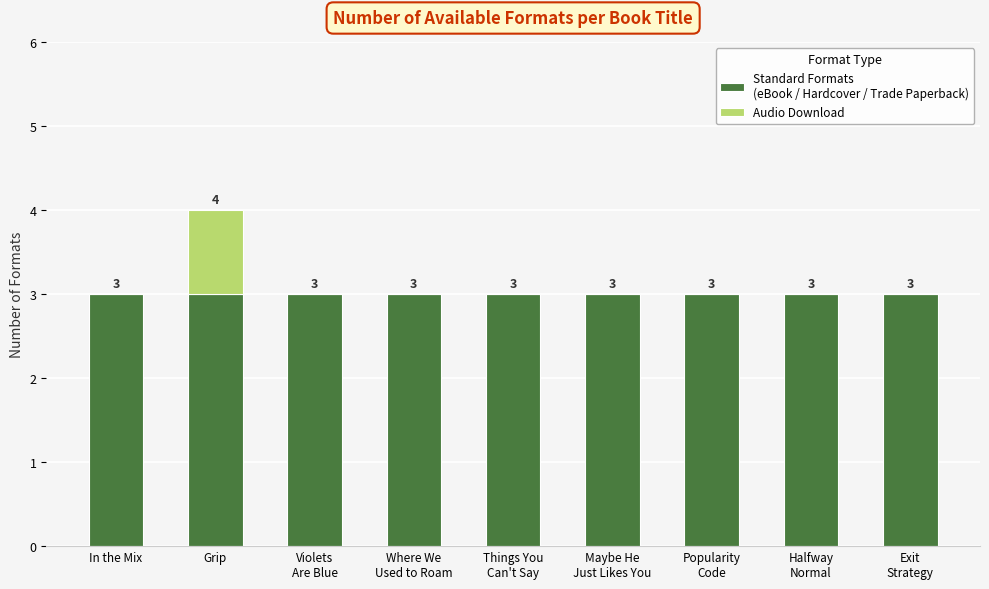

At which category is the sum across all series the highest?

Grip